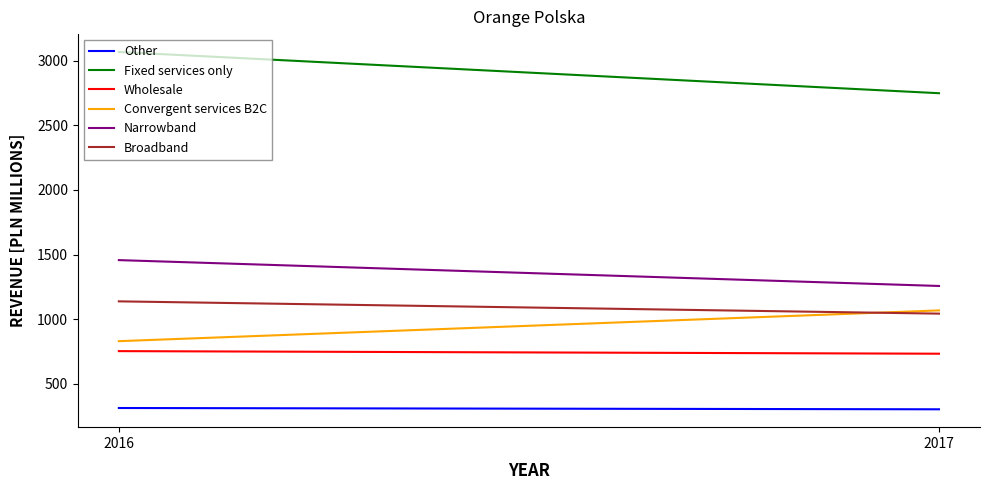

At which category does the chart reach its minimum across all series?

2017